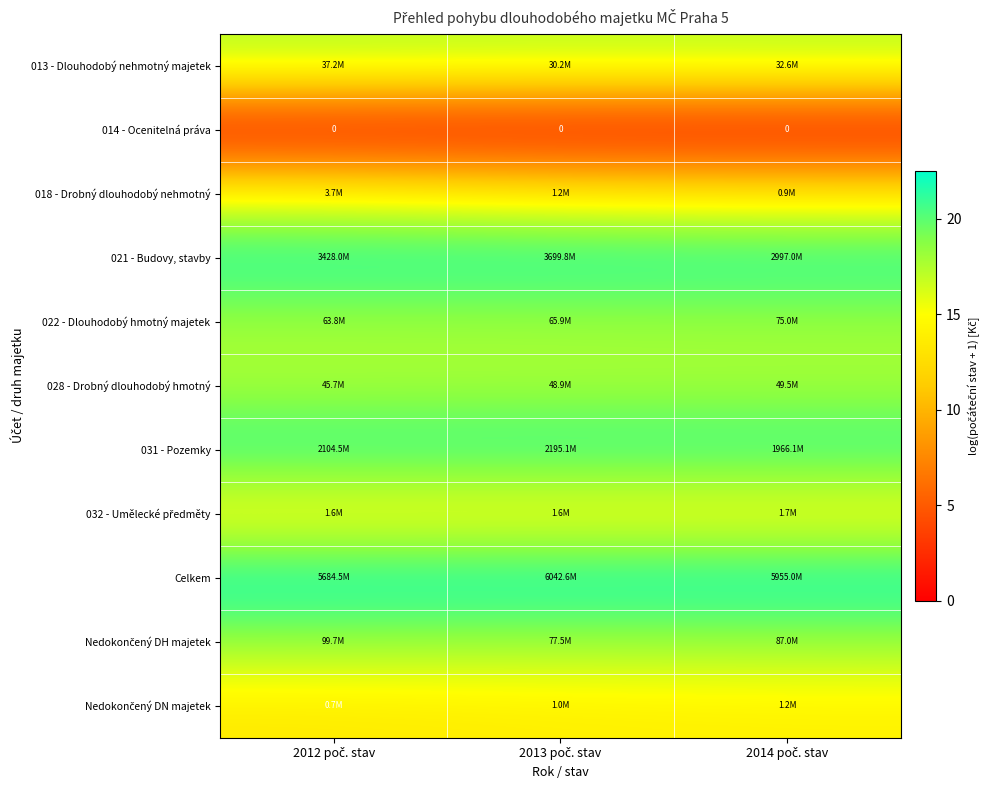

At which category does the chart reach its peak across all series?

2013 poč. stav